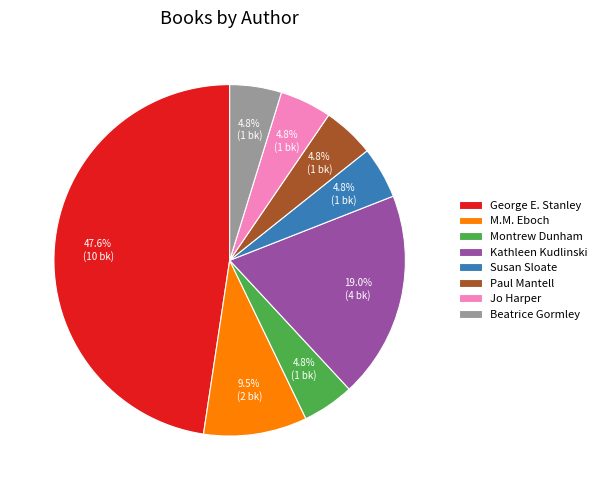

Which has a higher value, Susan Sloate or Kathleen Kudlinski?

Kathleen Kudlinski